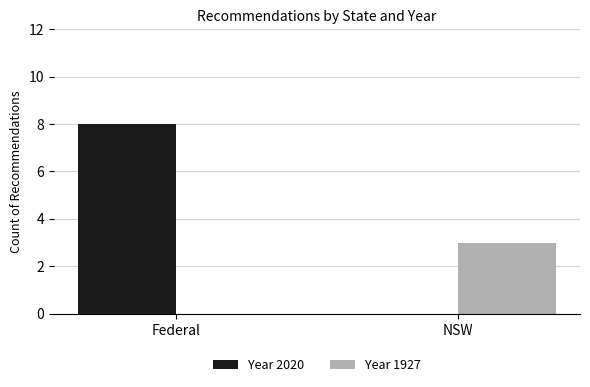

Is it true that Year 1927 equals 2 at Federal?

False